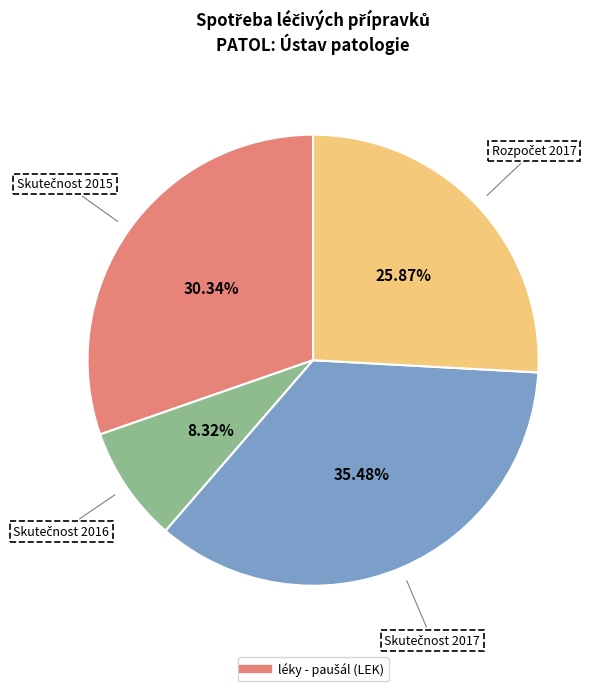

Is there a majority slice in this chart?

No